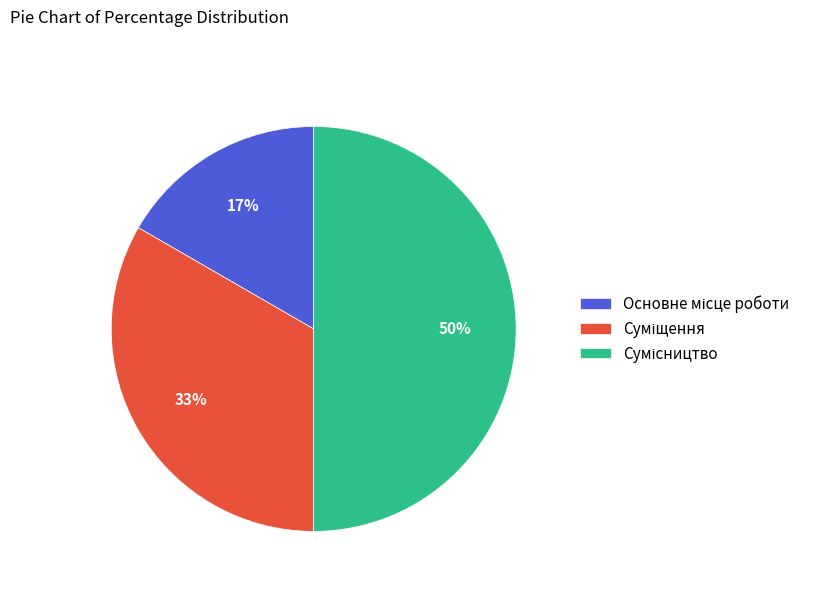

To the nearest percent, what is the difference between the largest and smallest slice percentages?

33%